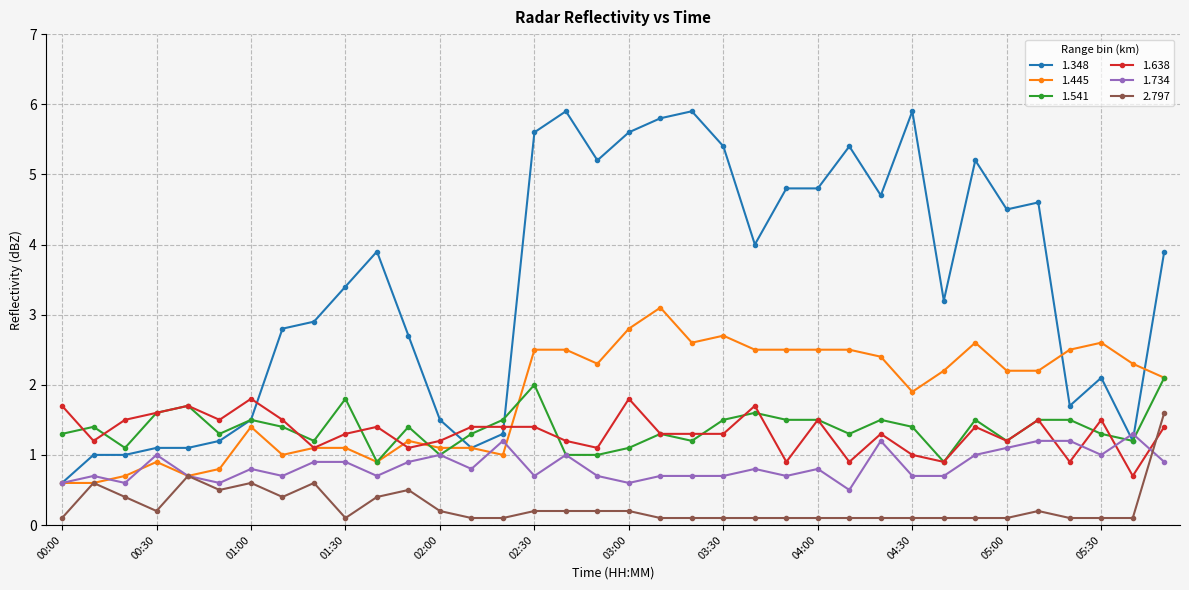

At how many categories does at least one series exceed 1?

36